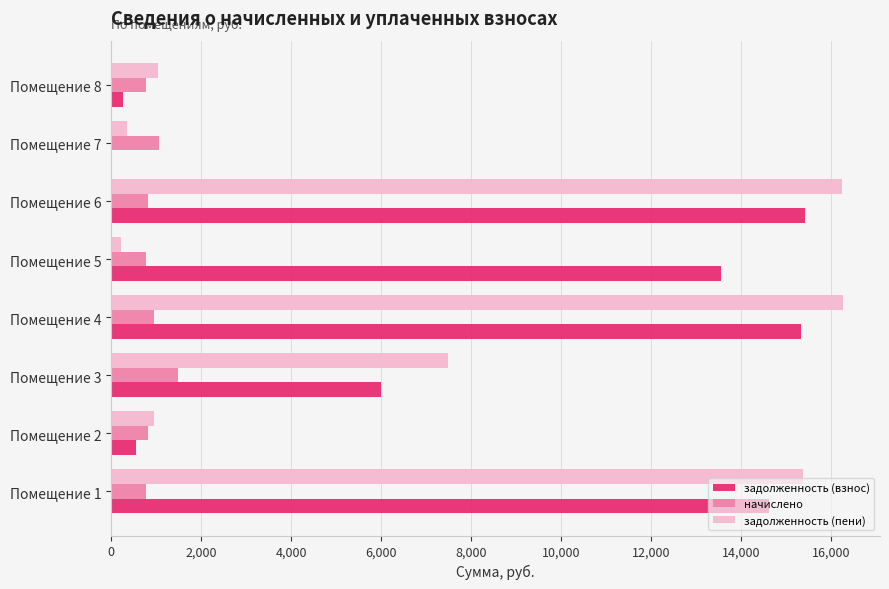

Which series has the widest spread of values?

задолженность (пени)